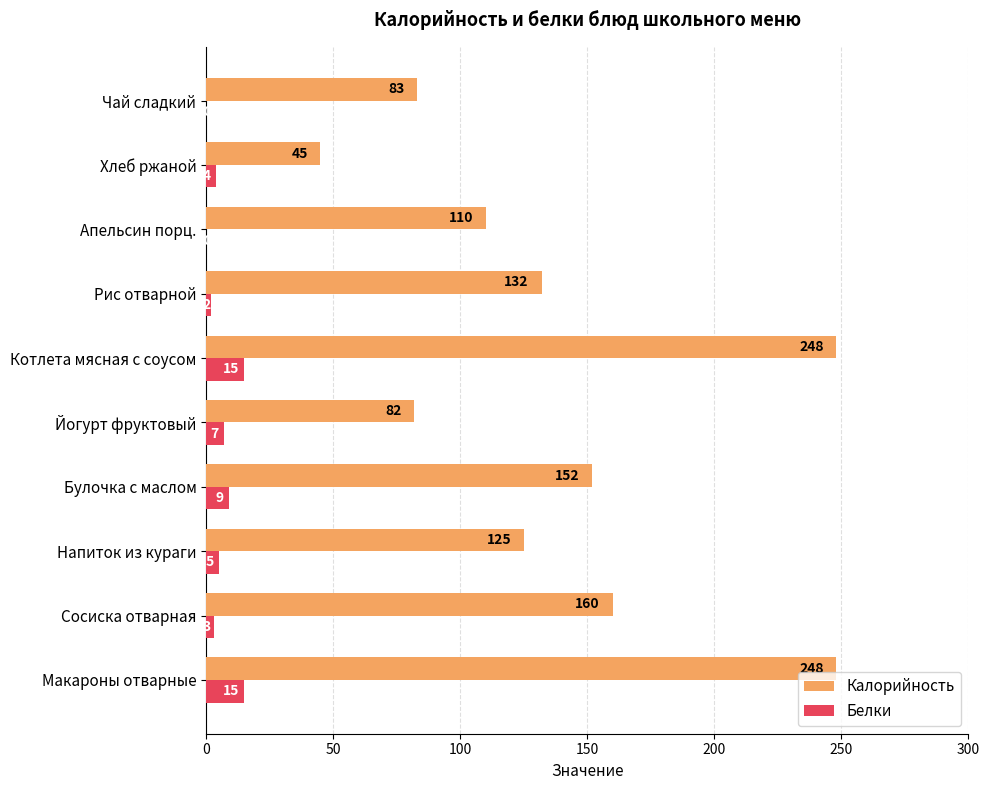

At which label is Белки closest to 7?

Йогурт фруктовый